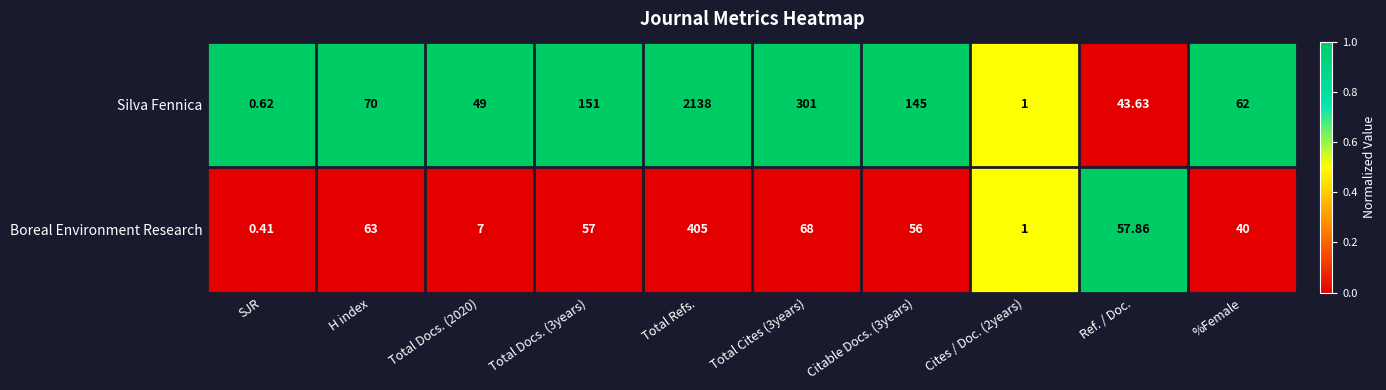

At which category is the sum across all series the highest?

Total Refs.